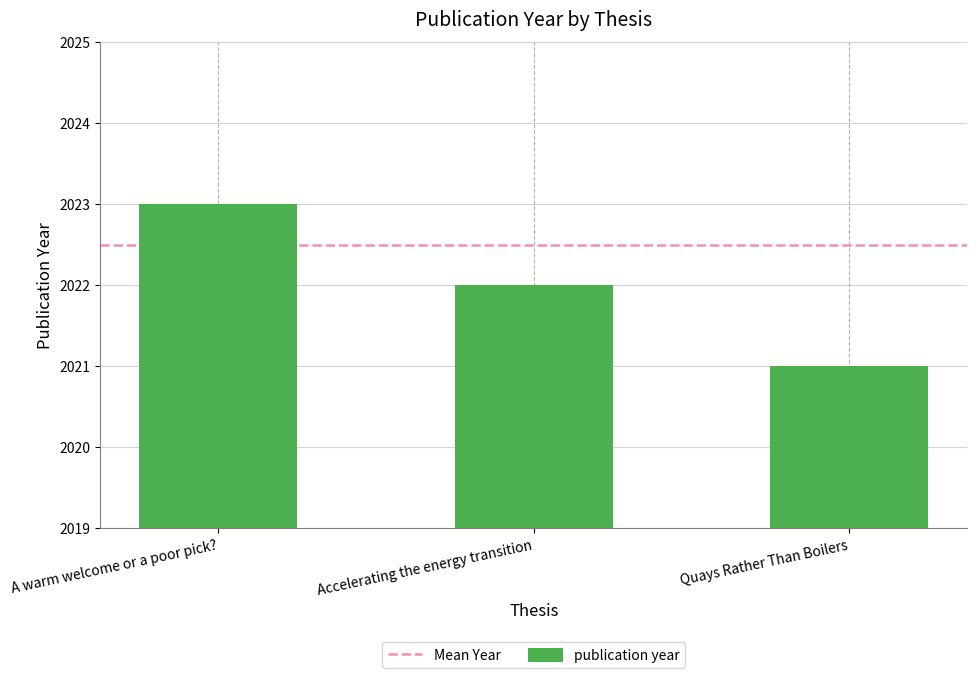

Which has a higher value, Quays Rather Than Boilers or Accelerating the energy transition?

Accelerating the energy transition